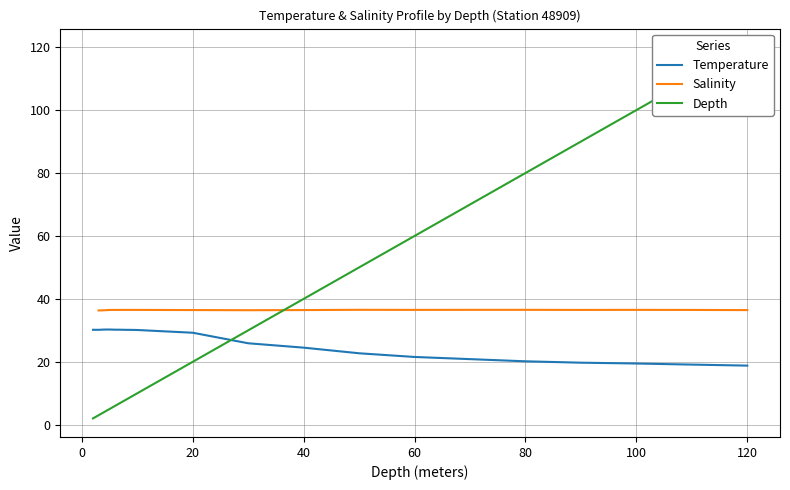

What is the lowest value of the Depth series?

2.0